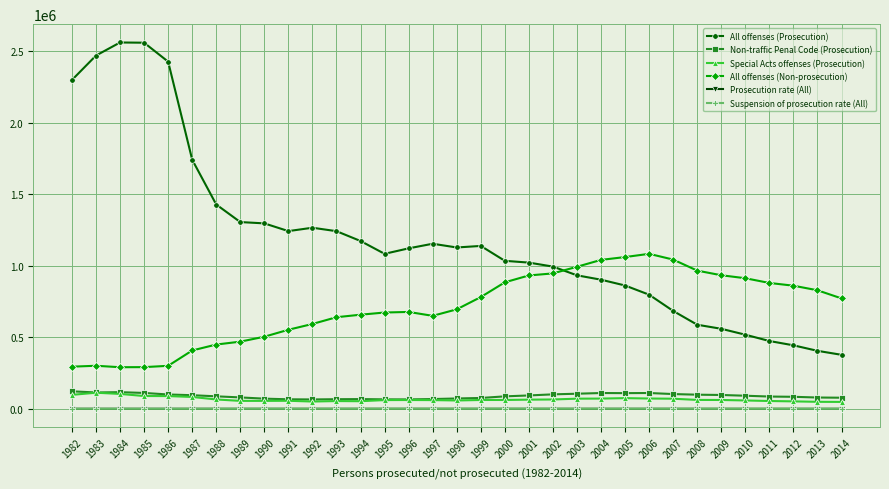

Where do All offenses (Non-prosecution) and All offenses (Prosecution) first cross each other?

2002 and 2003